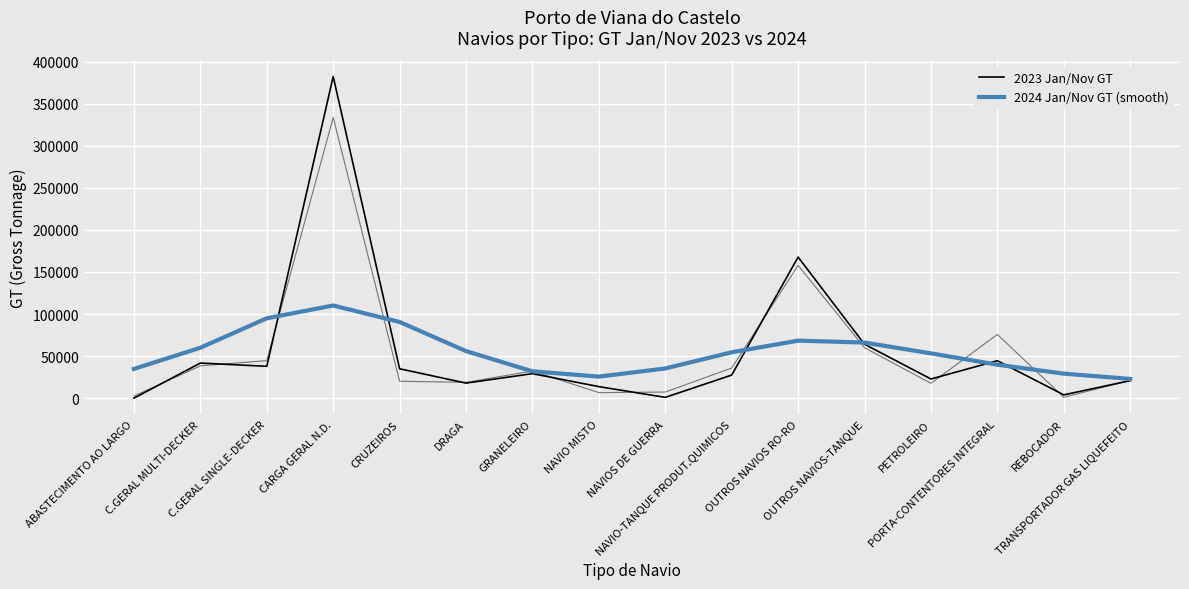

What is the difference between the 2023 Jan/Nov GT values at PETROLEIRO and CRUZEIROS?

12167